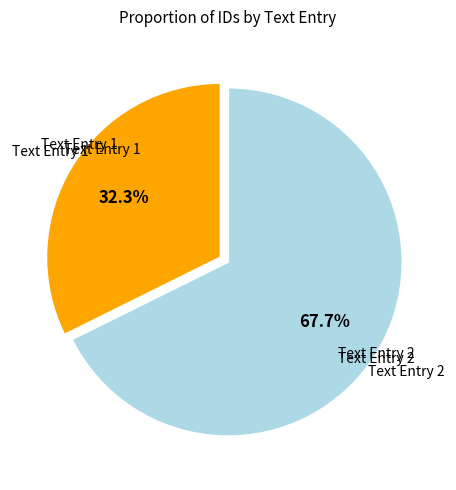

To the nearest percent, what is the average slice percentage?

50%